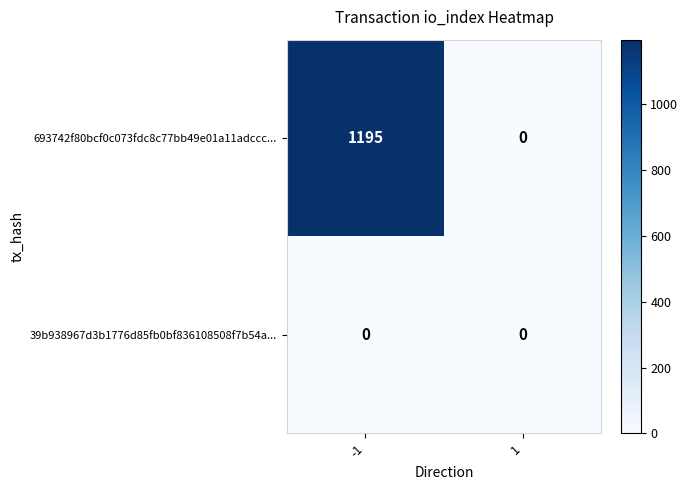

What is the maximum value for 693742f80bcf0c073fdc8c77bb49e01a11adccc...?

1195